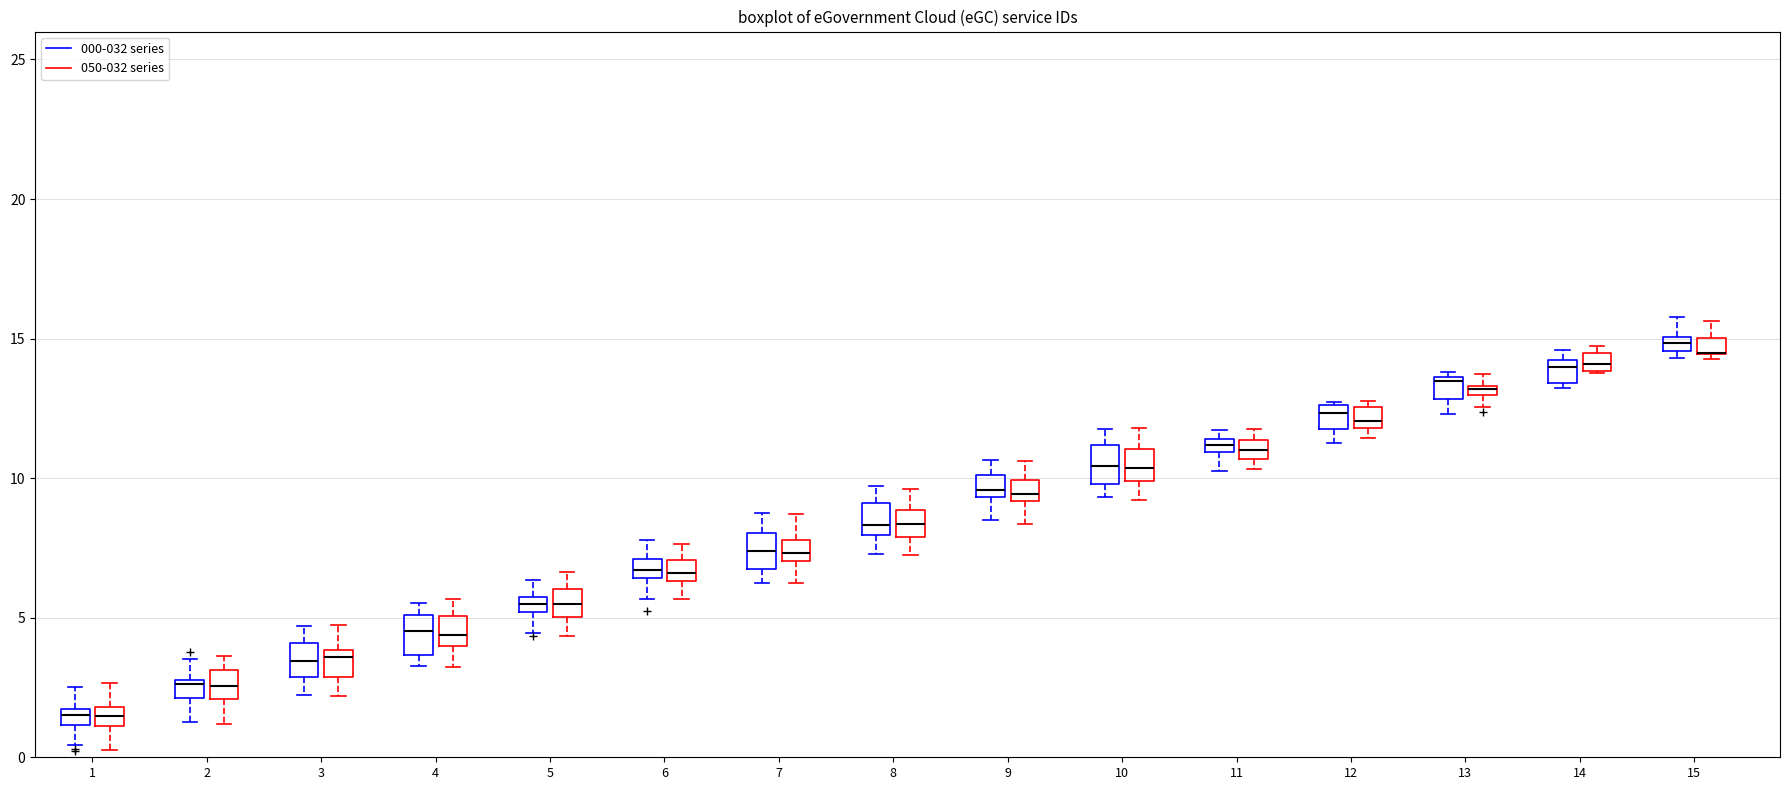

Where does the lower whisker of the box for 11 (000-032 series) end on the y-axis? The values are not printed on the chart, so give them approximately, as read against the axis.

10.5